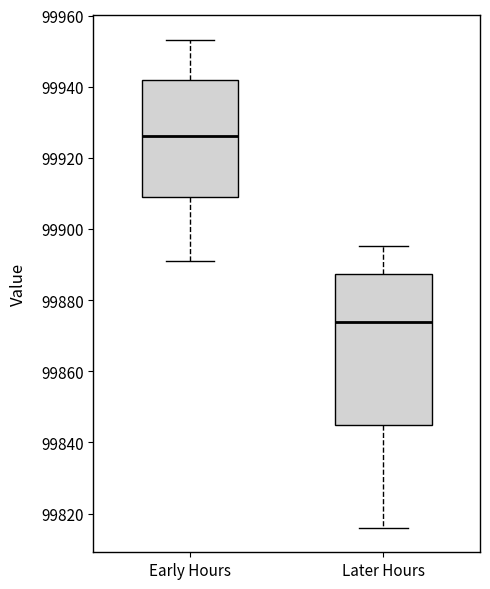

Comparing the boxes themselves (not the whiskers), which one is the tallest?

Later Hours